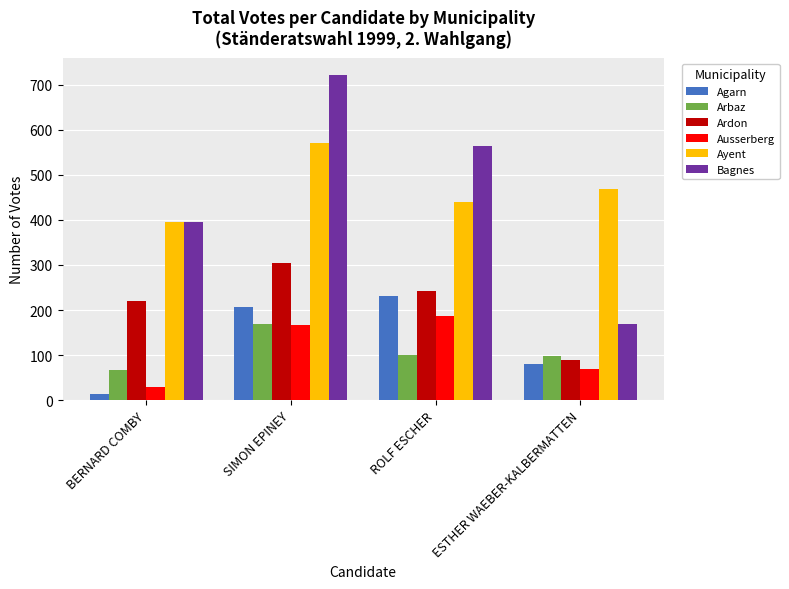

What is the difference between the second highest and minimum values in the Ayent series?

73